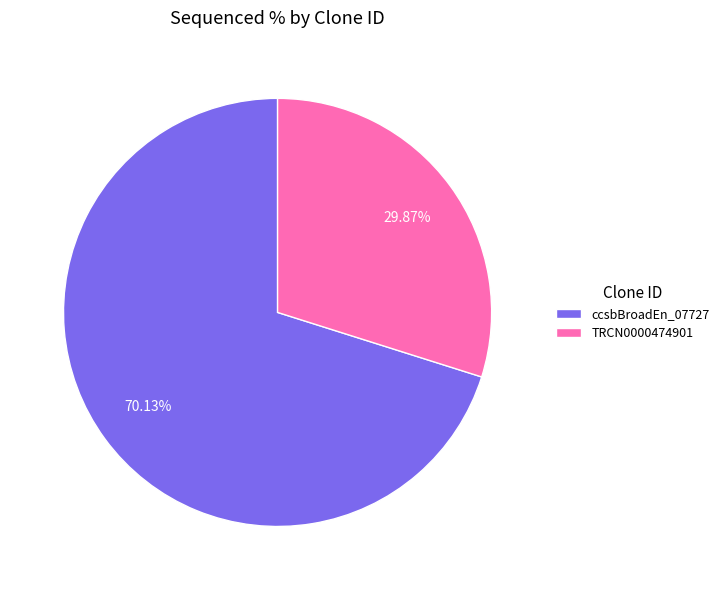

What portion of the pie excludes TRCN0000474901?

70.1%